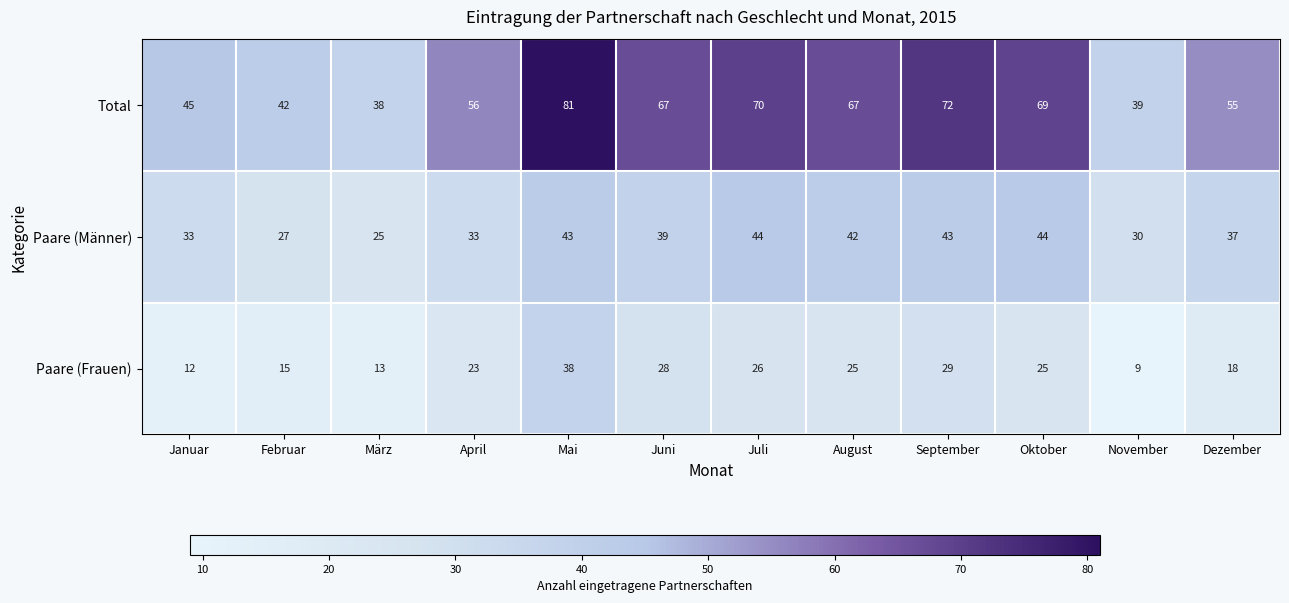

Between Juli and August, which series saw the biggest shift?

Total